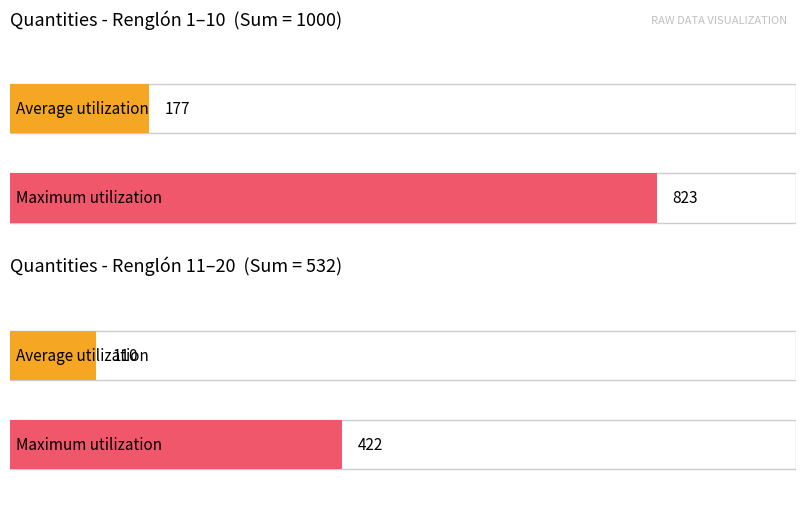

True or false: Maximum utilization has a value of 15 at Renglón 3.

False